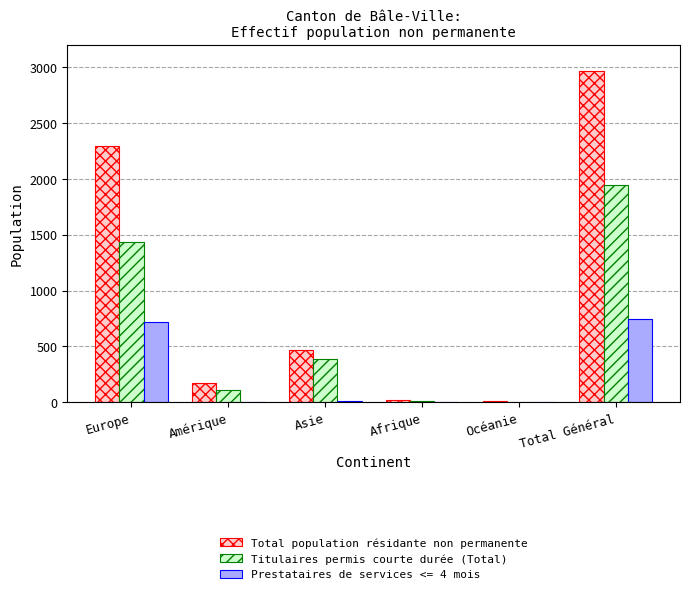

Which category has the highest value in the Titulaires permis courte durée (Total) series?

Total Général